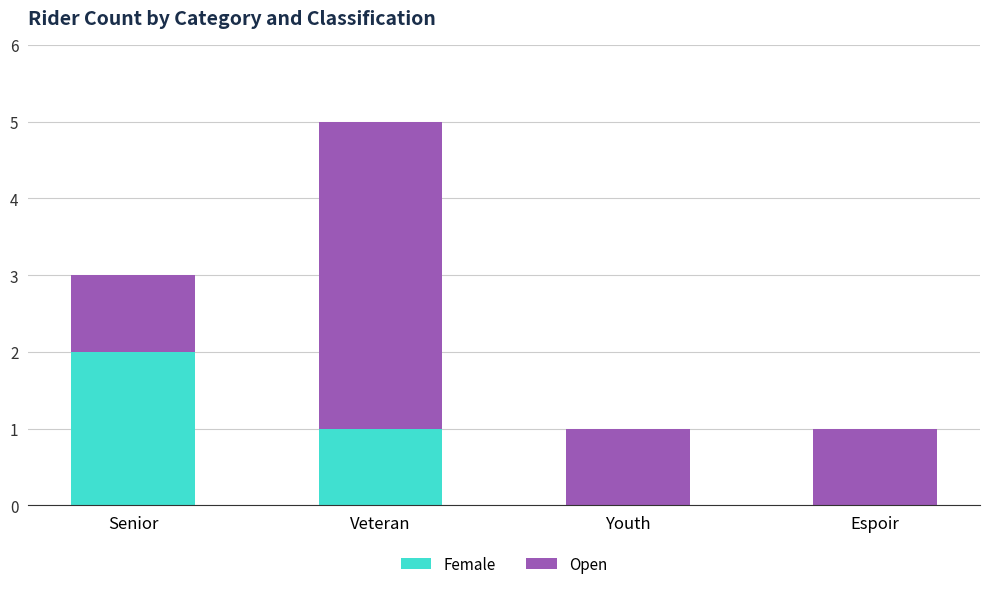

The value of Female at Veteran is 0. True or false?

False